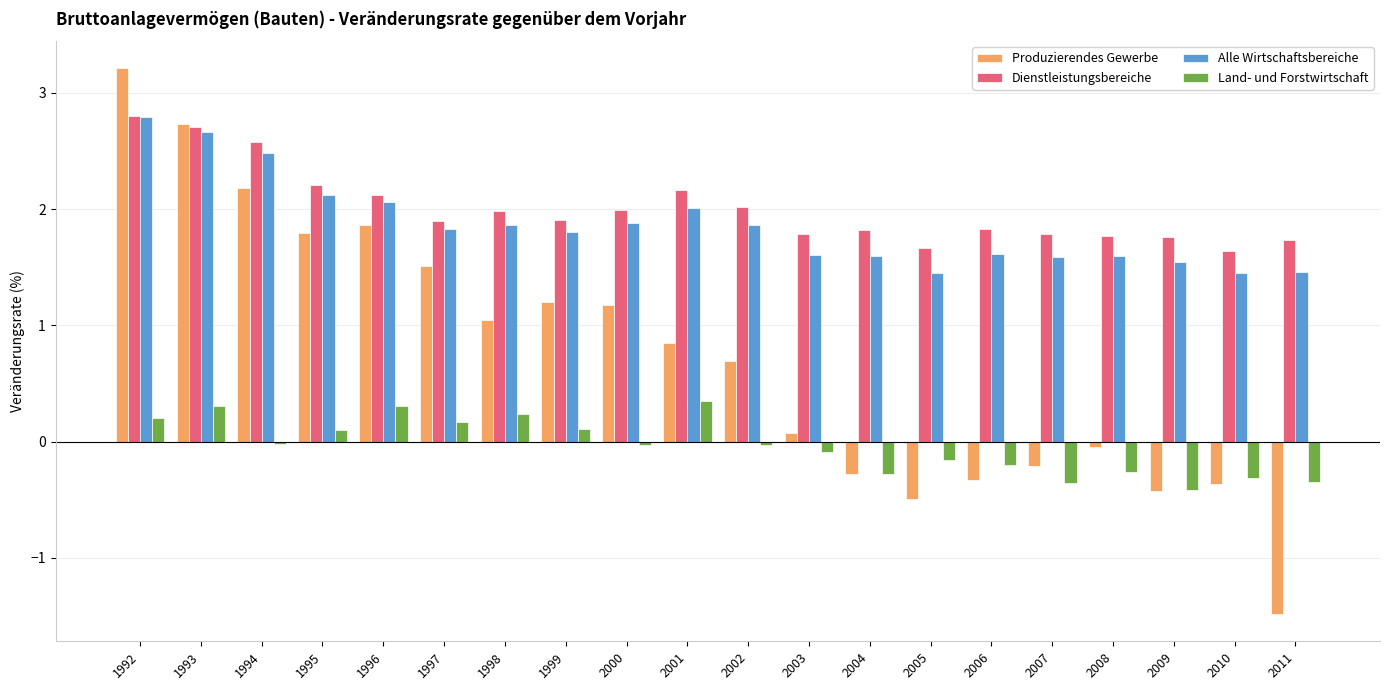

At which label does Produzierendes Gewerbe first exceed 0?

1992